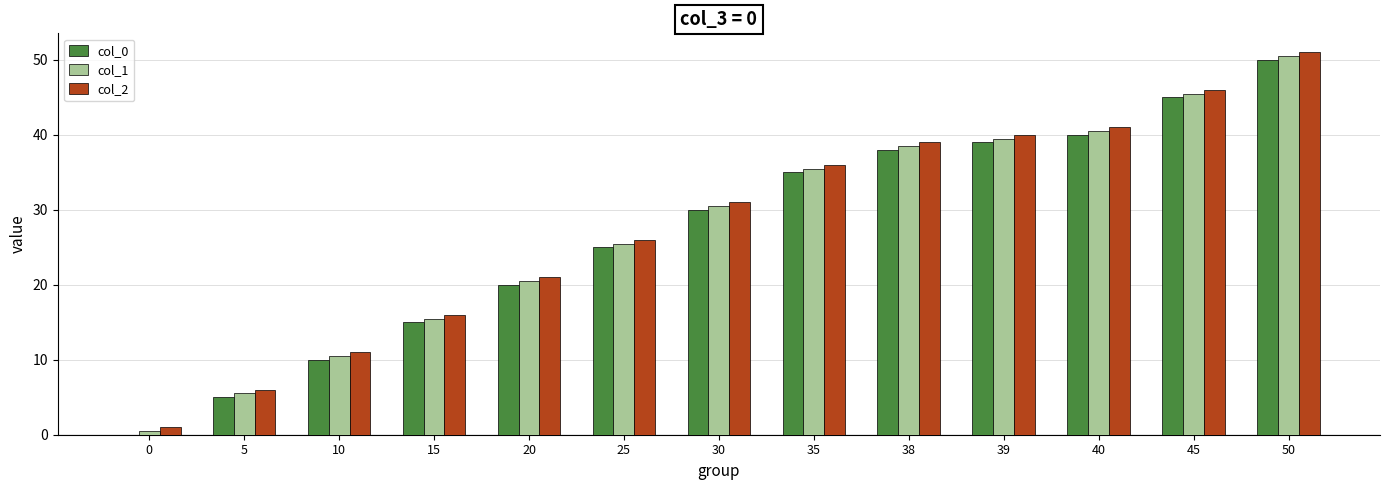

Which category has the highest value in the col_0 series?

50